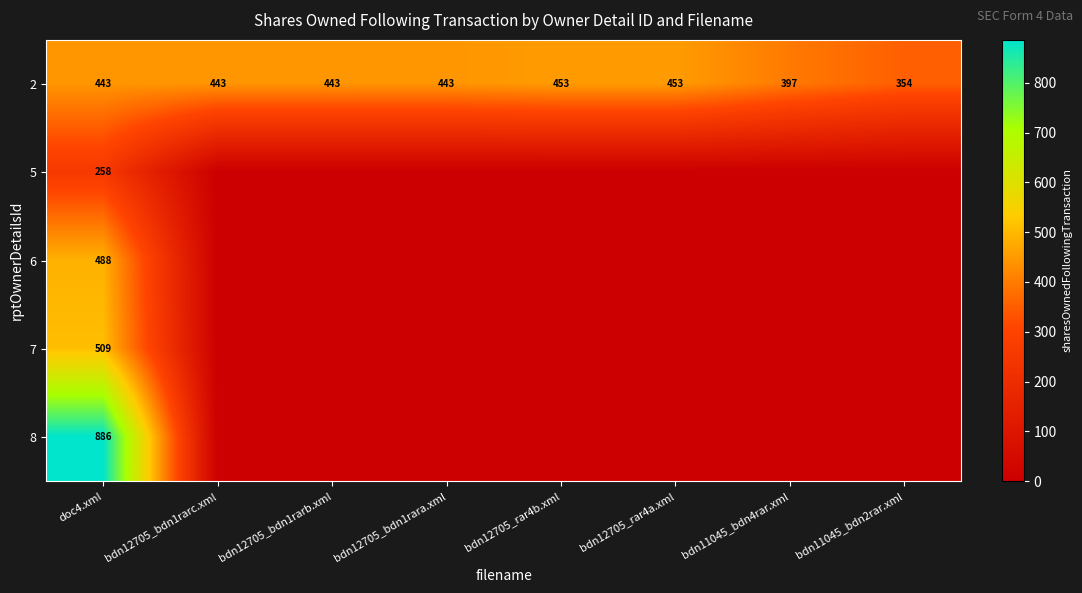

What is the total value across all series at doc4.xml?

2584